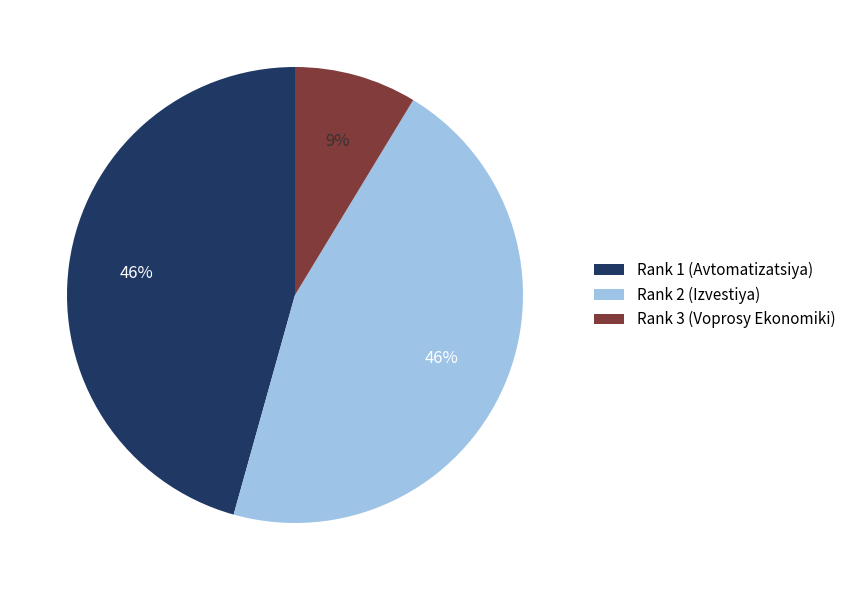

Which has a higher value, Rank 3 (Voprosy Ekonomiki) or Rank 1 (Avtomatizatsiya)?

Rank 1 (Avtomatizatsiya)